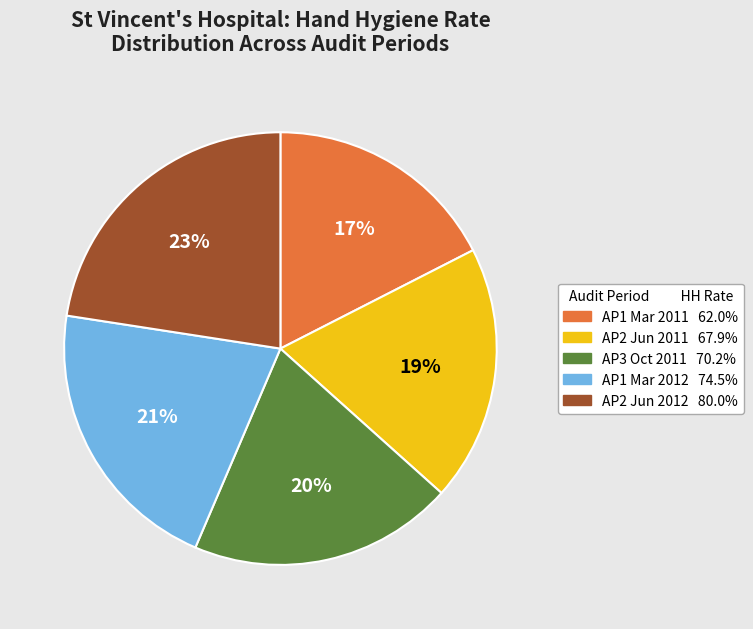

To the nearest percent, what is the average slice percentage?

20%